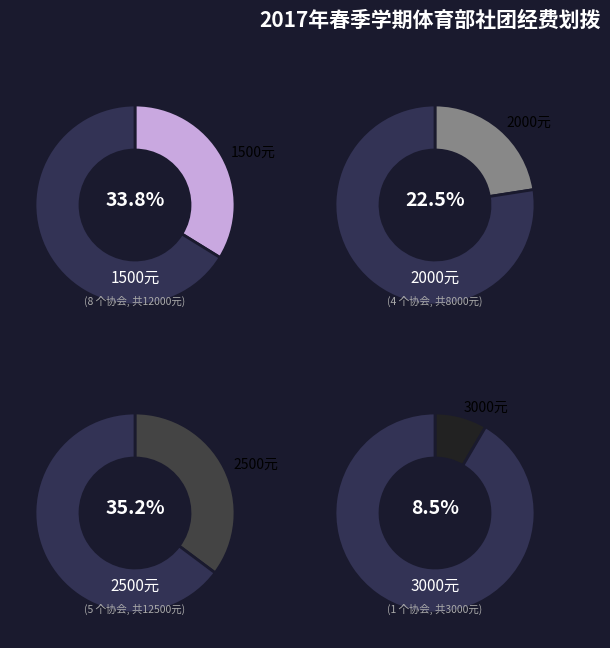

Does any single category account for the majority?

No